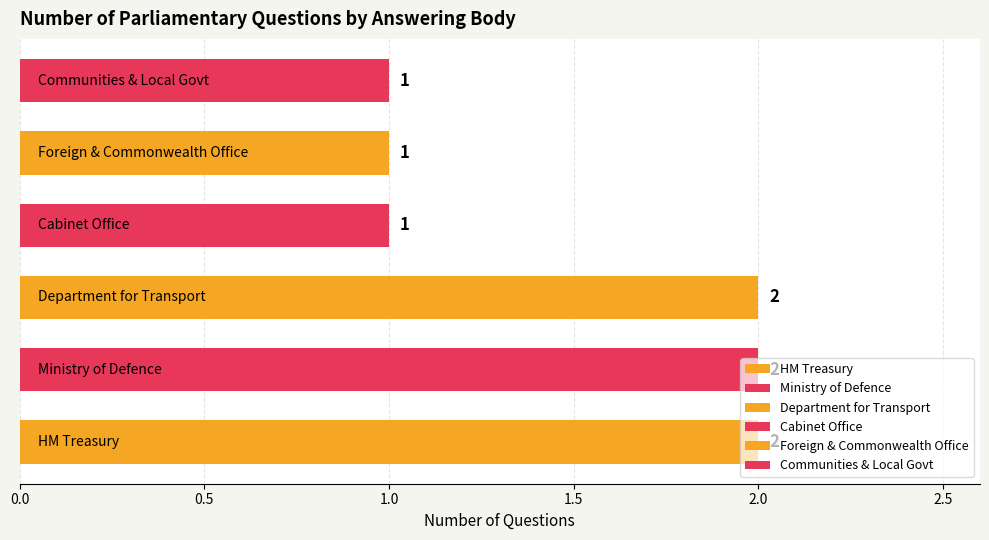

What is the sum of all values?

9